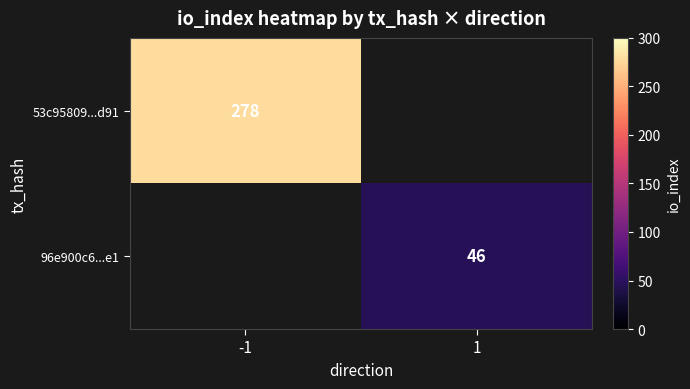

The value of 53c95809...d91 at -1 is 278. True or false?

True